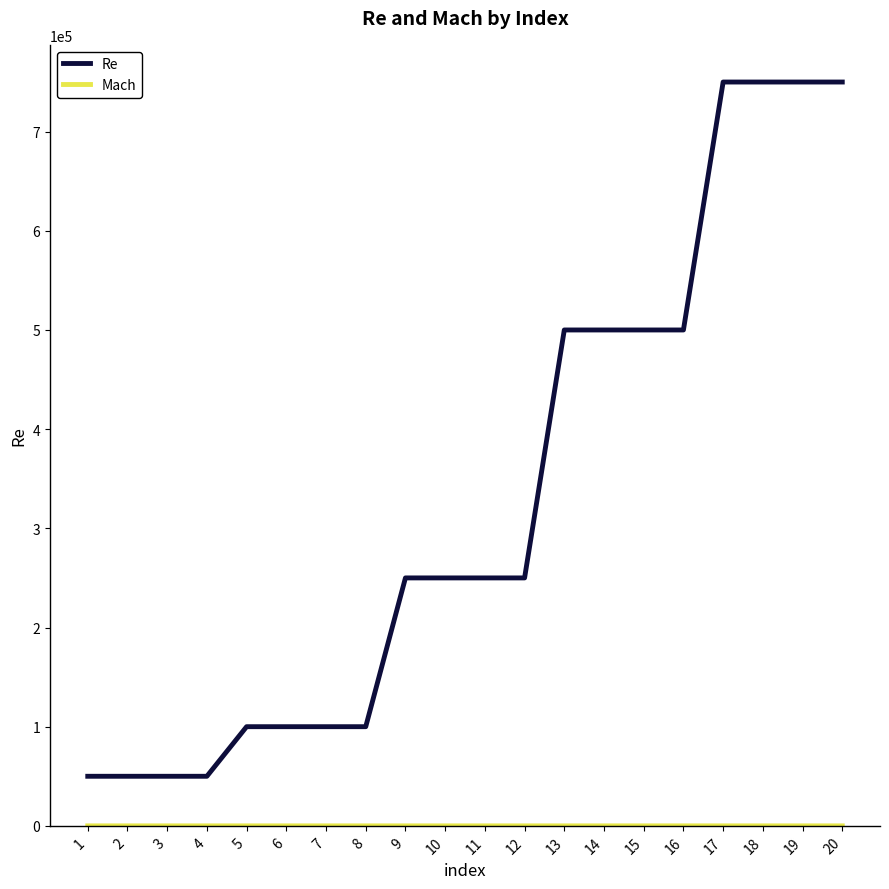

Which series has the largest total across all categories?

Re